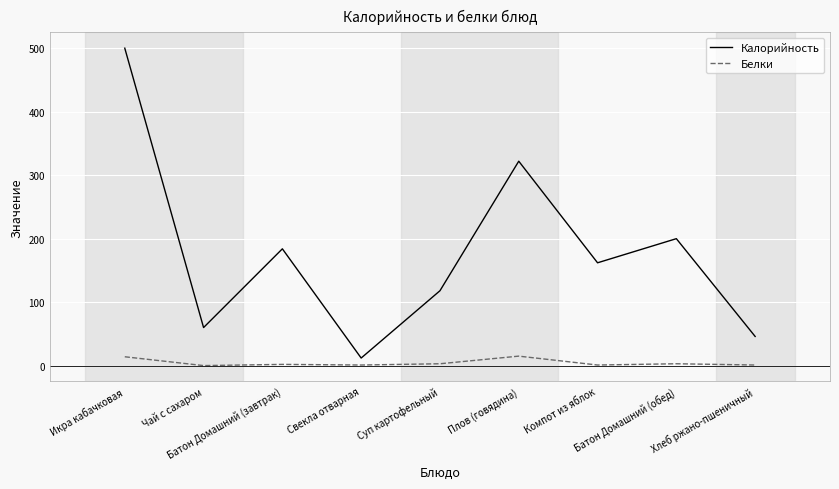

Rank the series by their maximum value, from lowest to highest.

Белки, Калорийность